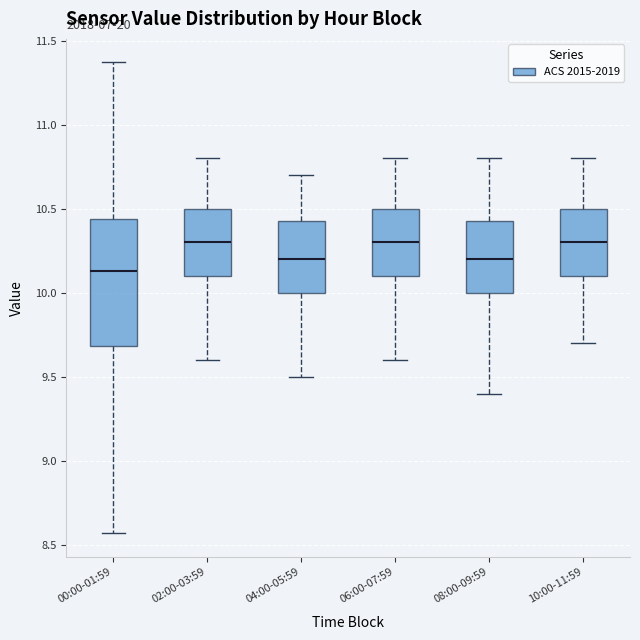

Which box is the tallest, from its lower edge to its upper edge?

00:00-01:59